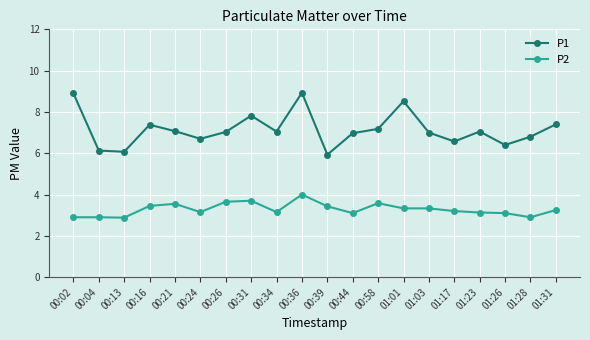

True or false: P2 and P1 cross at least once.

False